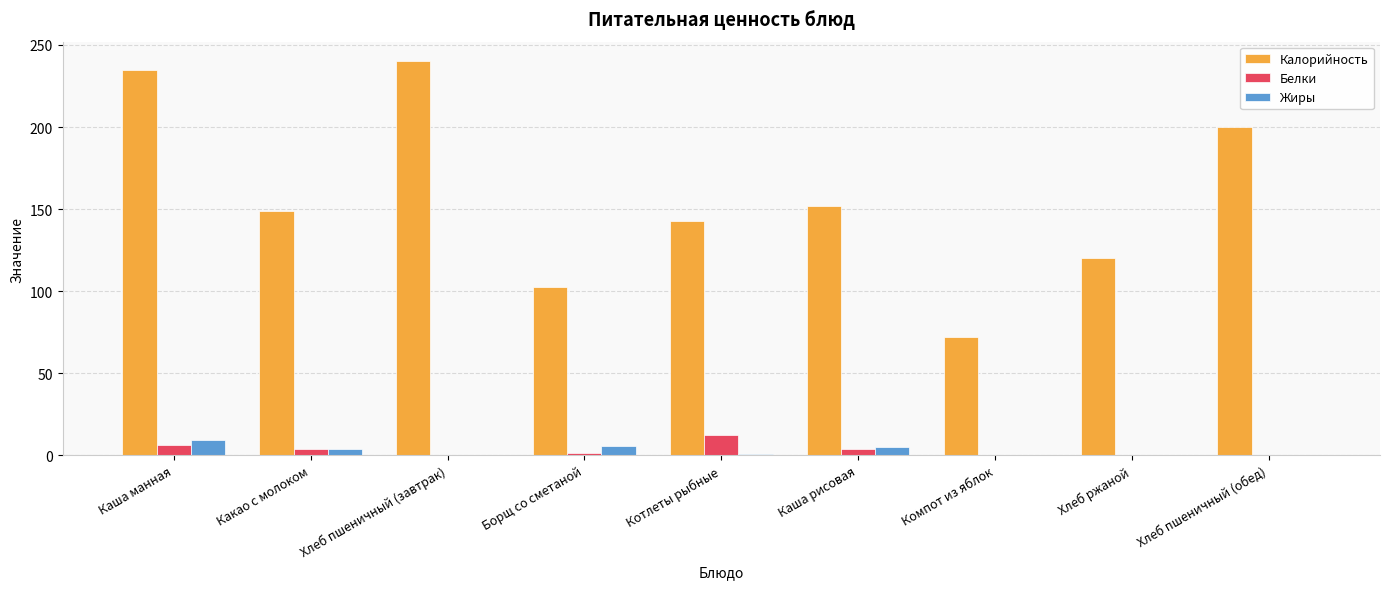

Between Компот из яблок and Хлеб ржаной, which series saw the biggest shift?

Калорийность